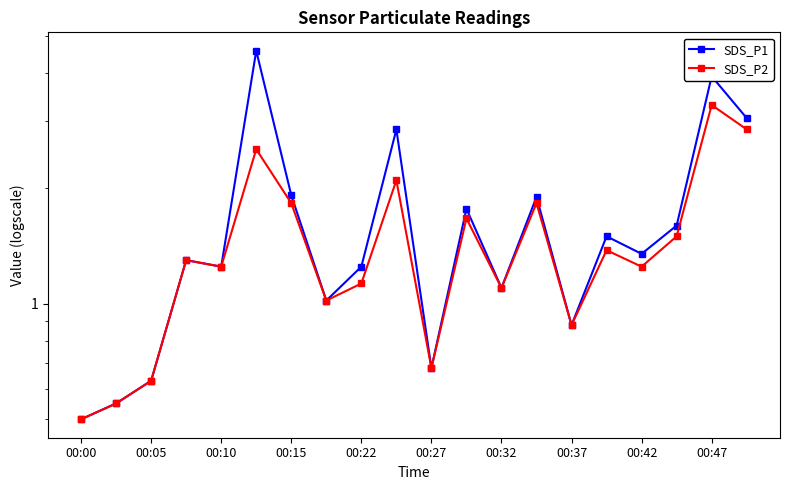

What is the difference between the maximum and second lowest values in the SDS_P1 series?

4.0